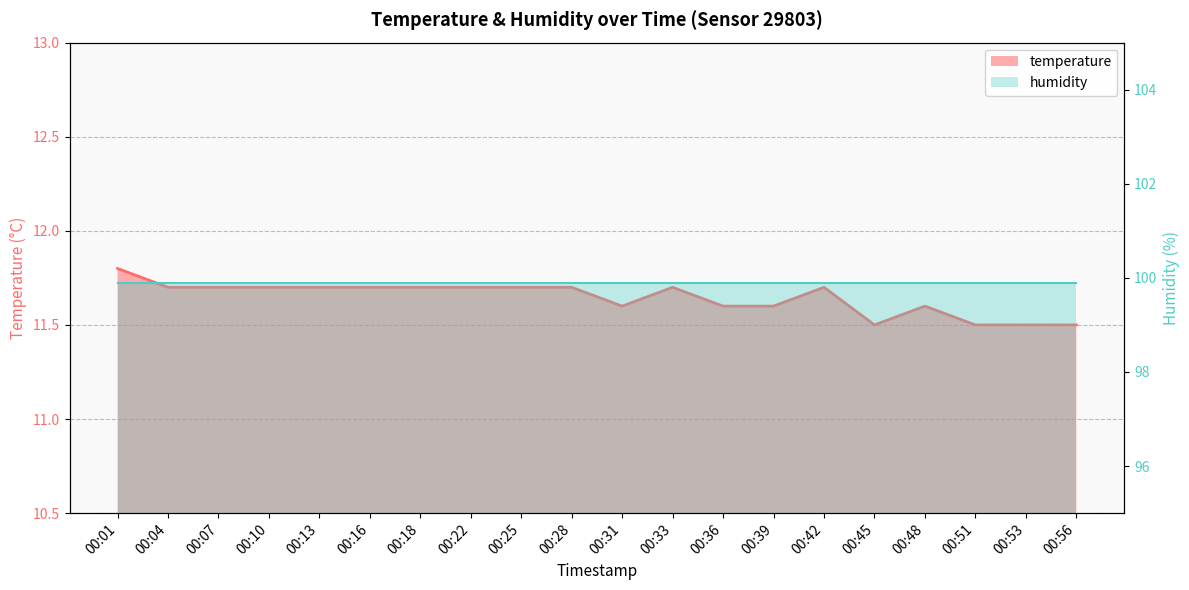

Rank the categories by value from highest to lowest.

00:01, 00:04, 00:07, 00:10, 00:13, 00:16, 00:18, 00:22, 00:25, 00:28, 00:33, 00:42, 00:31, 00:36, 00:39, 00:48, 00:45, 00:51, 00:53, 00:56